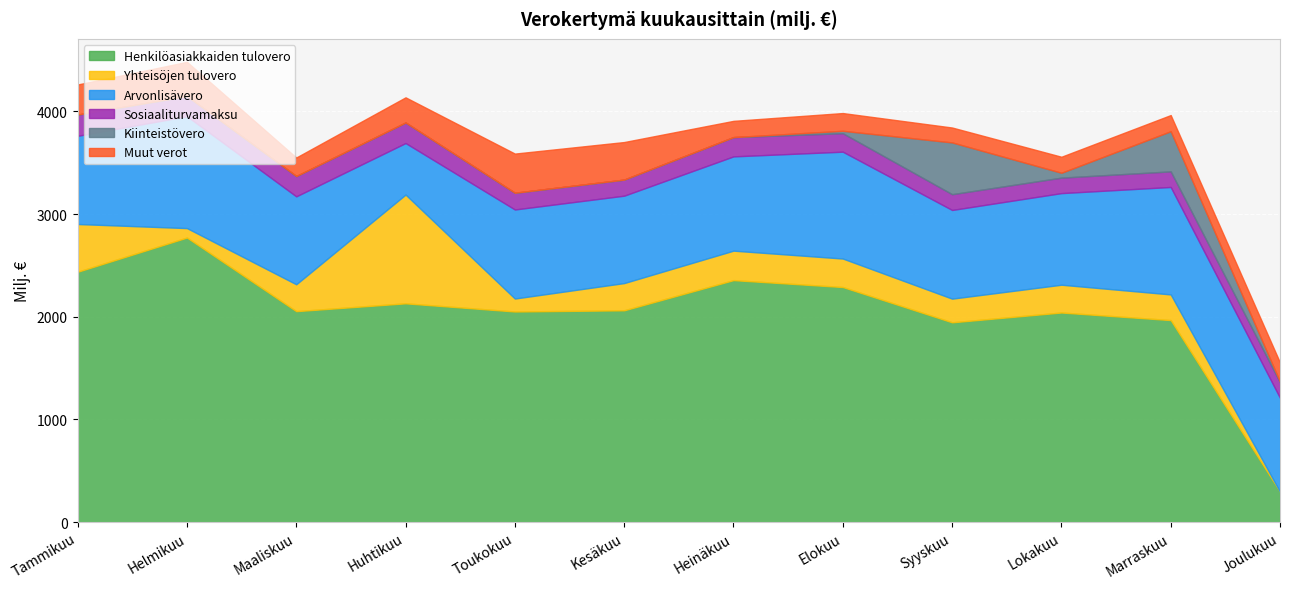

The value of Henkilöasiakkaiden tulovero at Kesäkuu is 2063.2. True or false?

True